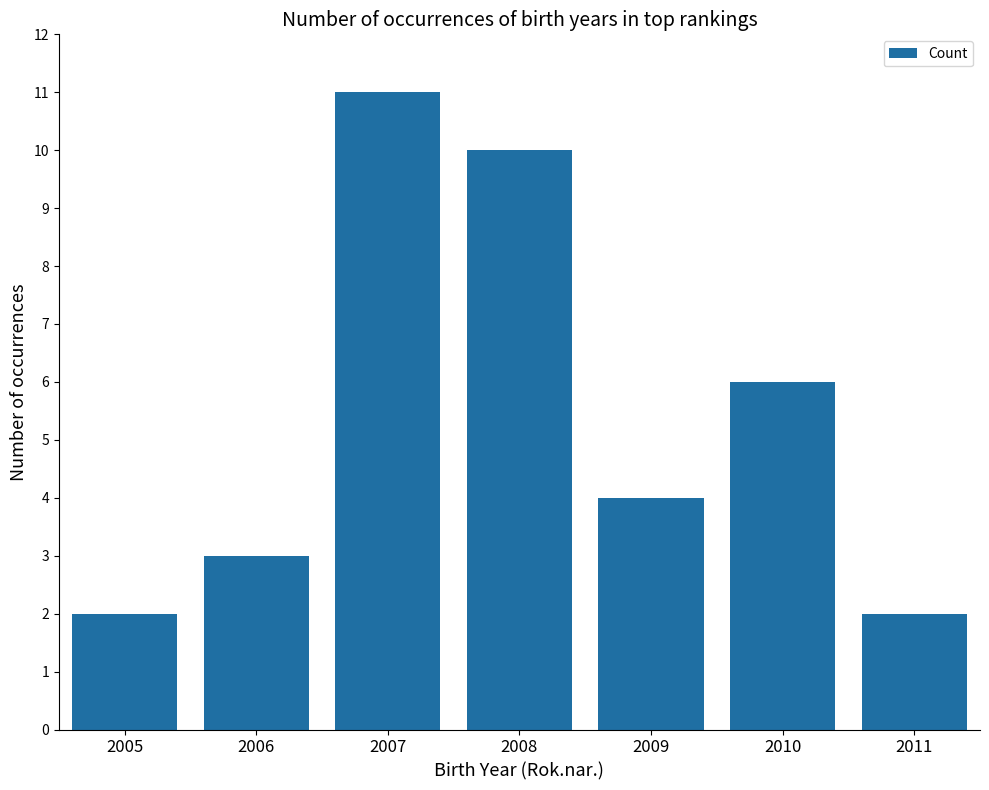

Reading right to left, extract all data points from this chart.

2	6	4	10	11	3	2